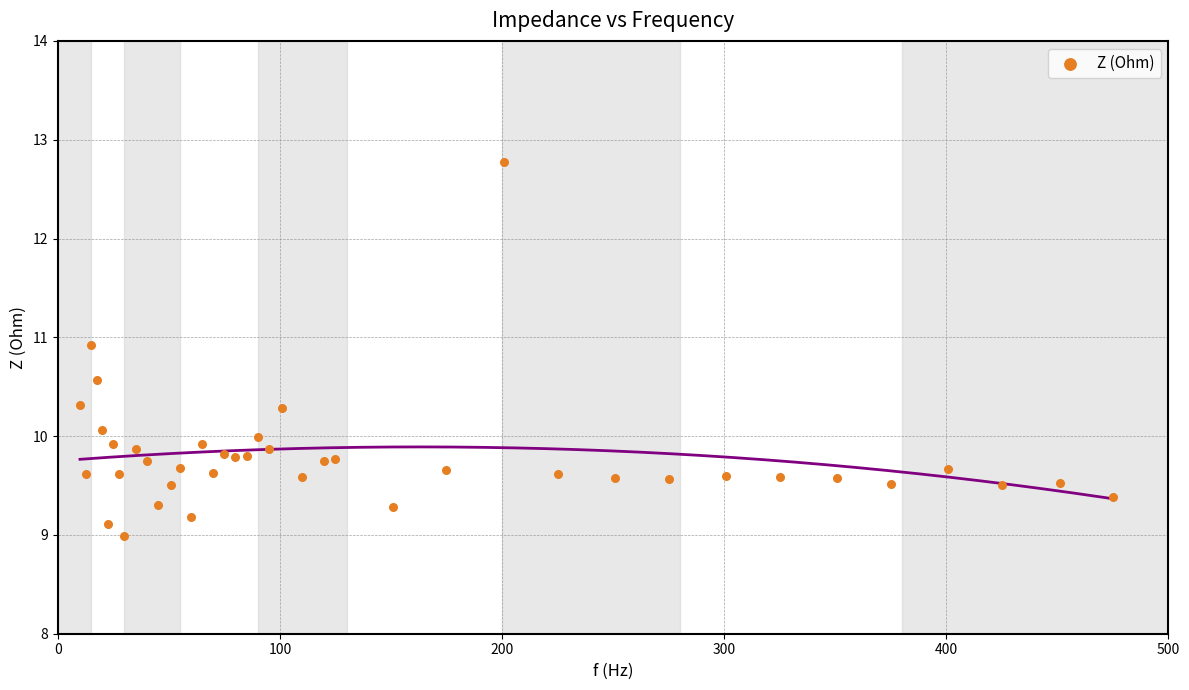

What is the range of X values (max minus min)?

465.0